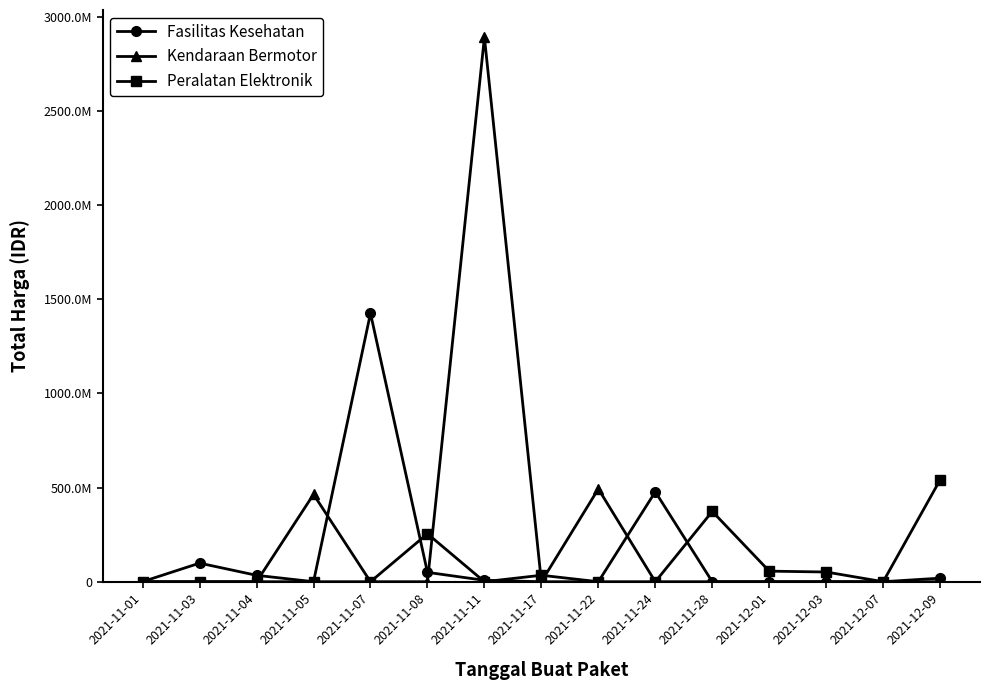

At which category does the chart reach its minimum across all series?

2021-11-05